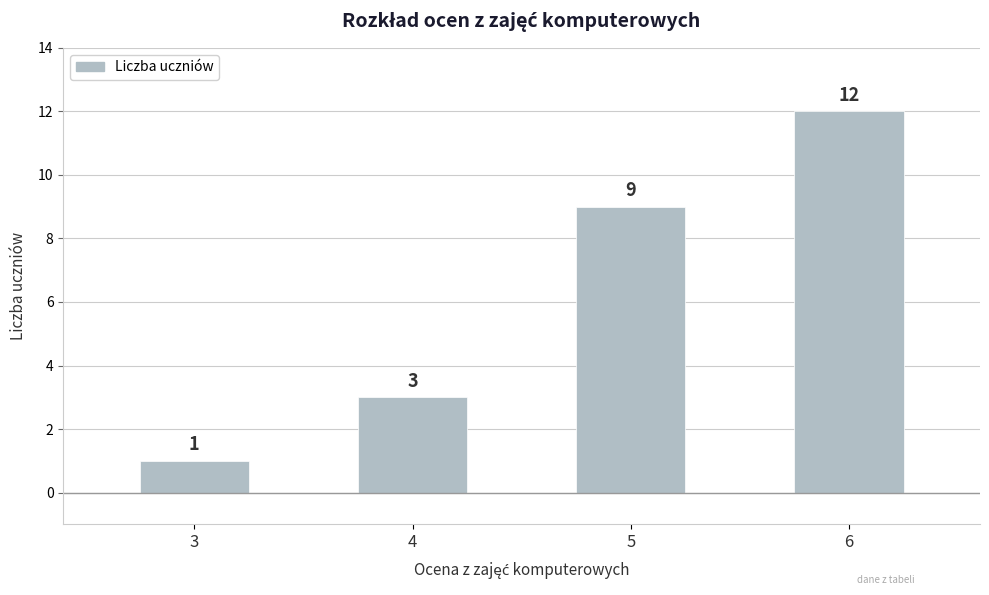

How many distinct data groups are displayed?

1